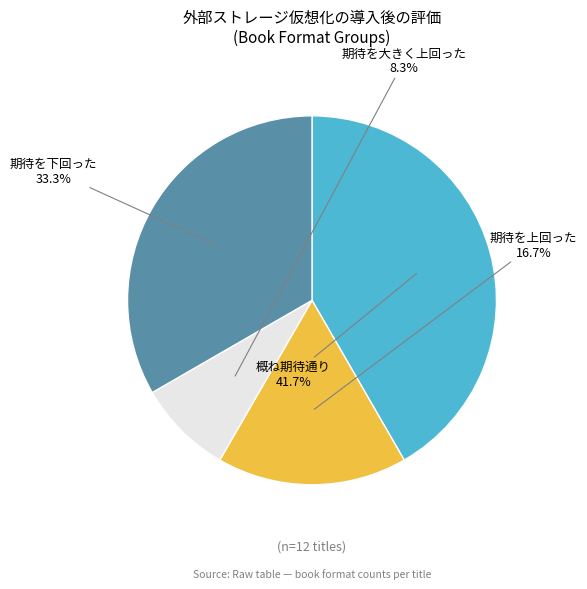

Count the number of slices in the pie.

4